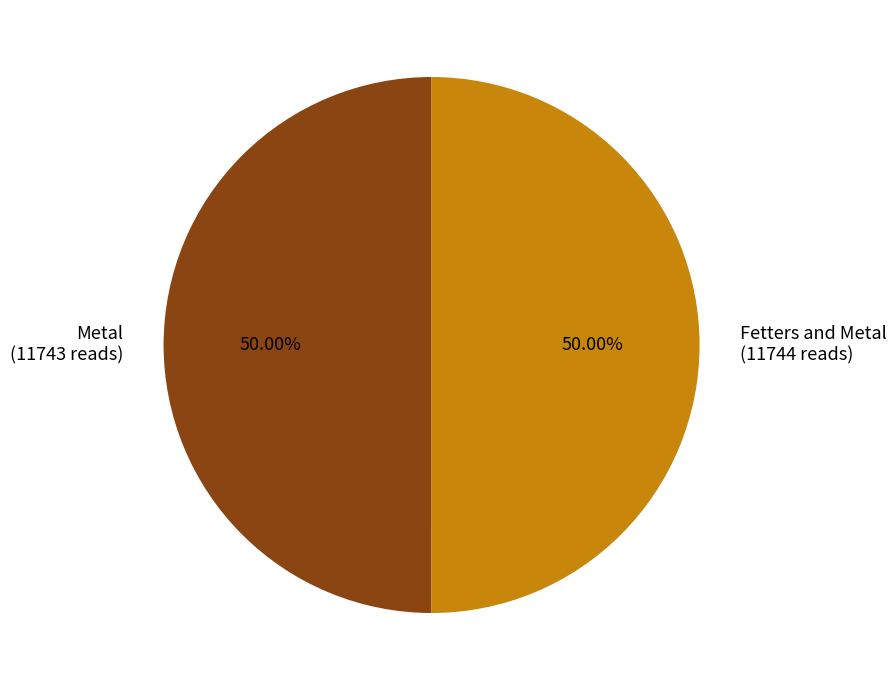

Is the sum of Metal (11743 reads) and Fetters and Metal (11744 reads) greater than half?

Yes